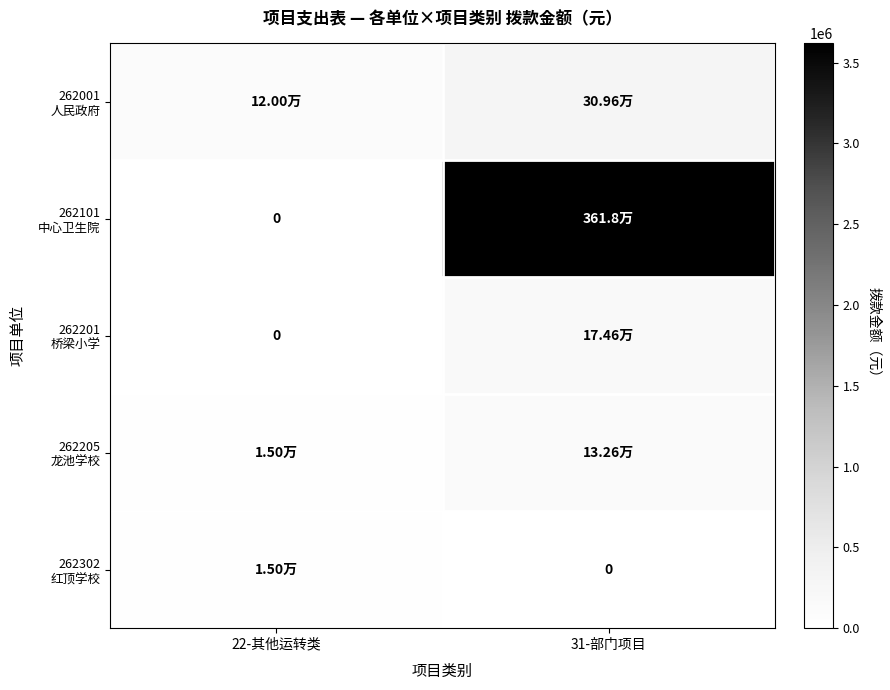

Which series has the largest range (max minus min)?

262101 中心卫生院